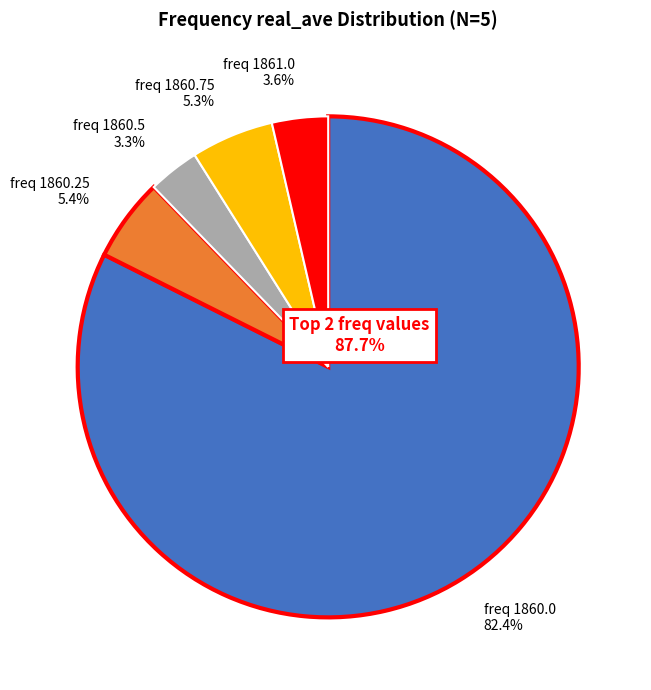

Is there a majority slice in this chart?

Yes